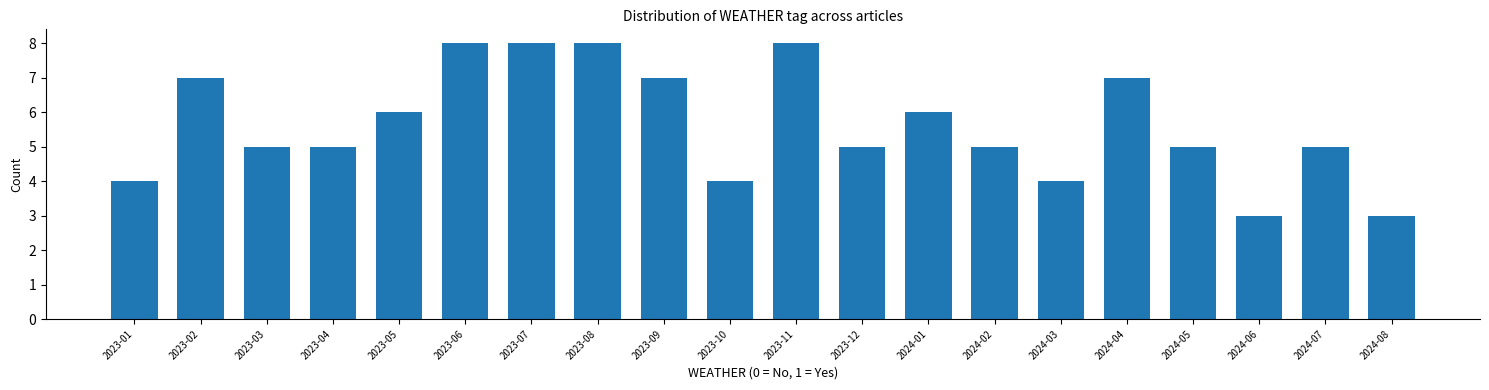

Reading left to right, list all the values displayed in this chart.

2023-01=4	2023-02=7	2023-03=5	2023-04=5	2023-05=6	2023-06=8	2023-07=8	2023-08=8	2023-09=7	2023-10=4	2023-11=8	2023-12=5	2024-01=6	2024-02=5	2024-03=4	2024-04=7	2024-05=5	2024-06=3	2024-07=5	2024-08=3